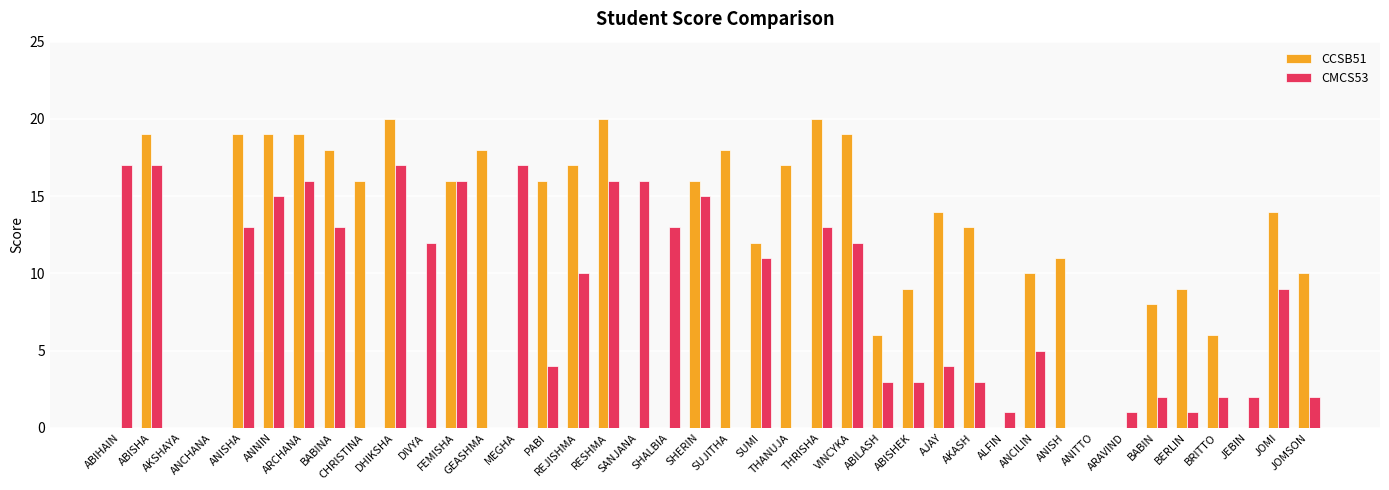

At which category is the sum across all series the highest?

DHIKSHA